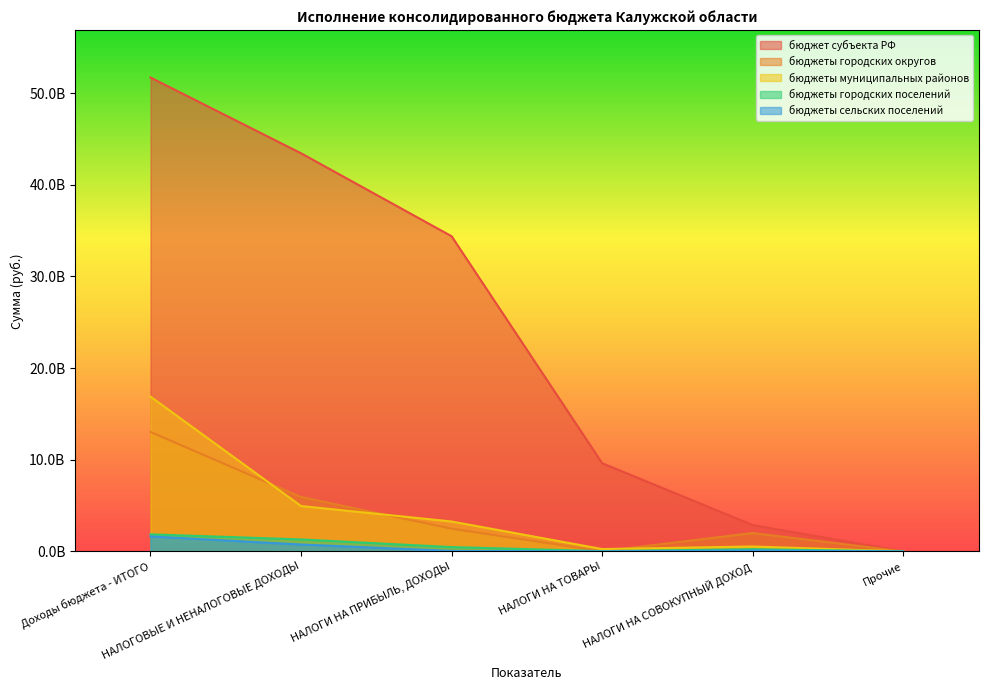

Is the value of бюджеты сельских поселений at НАЛОГОВЫЕ И НЕНАЛОГОВЫЕ ДОХОДЫ greater than the value of бюджет субъекта РФ at НАЛОГИ НА СОВОКУПНЫЙ ДОХОД?

No